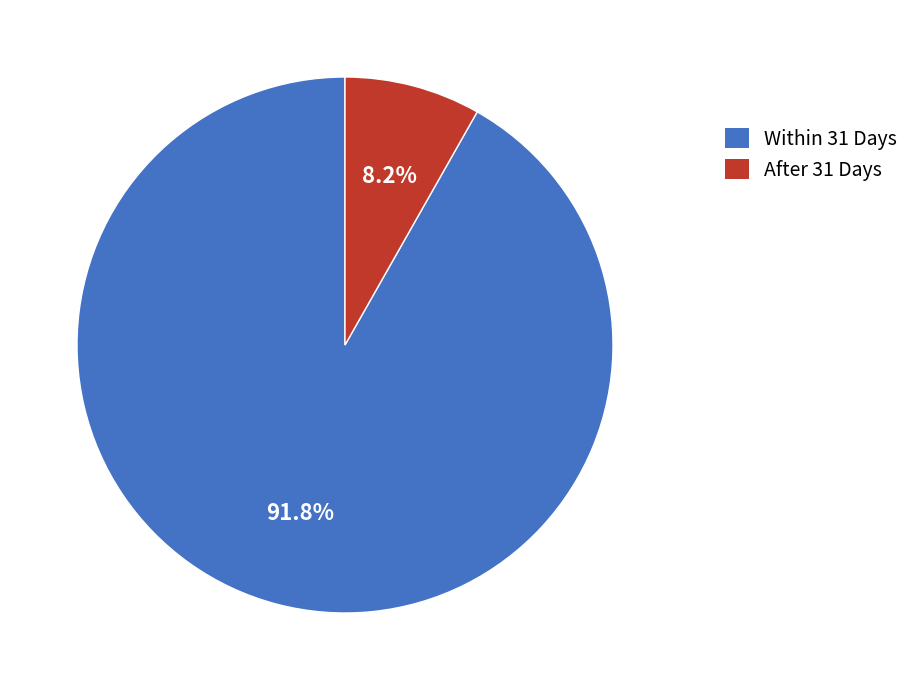

Which category has the biggest portion of the pie?

Within 31 Days